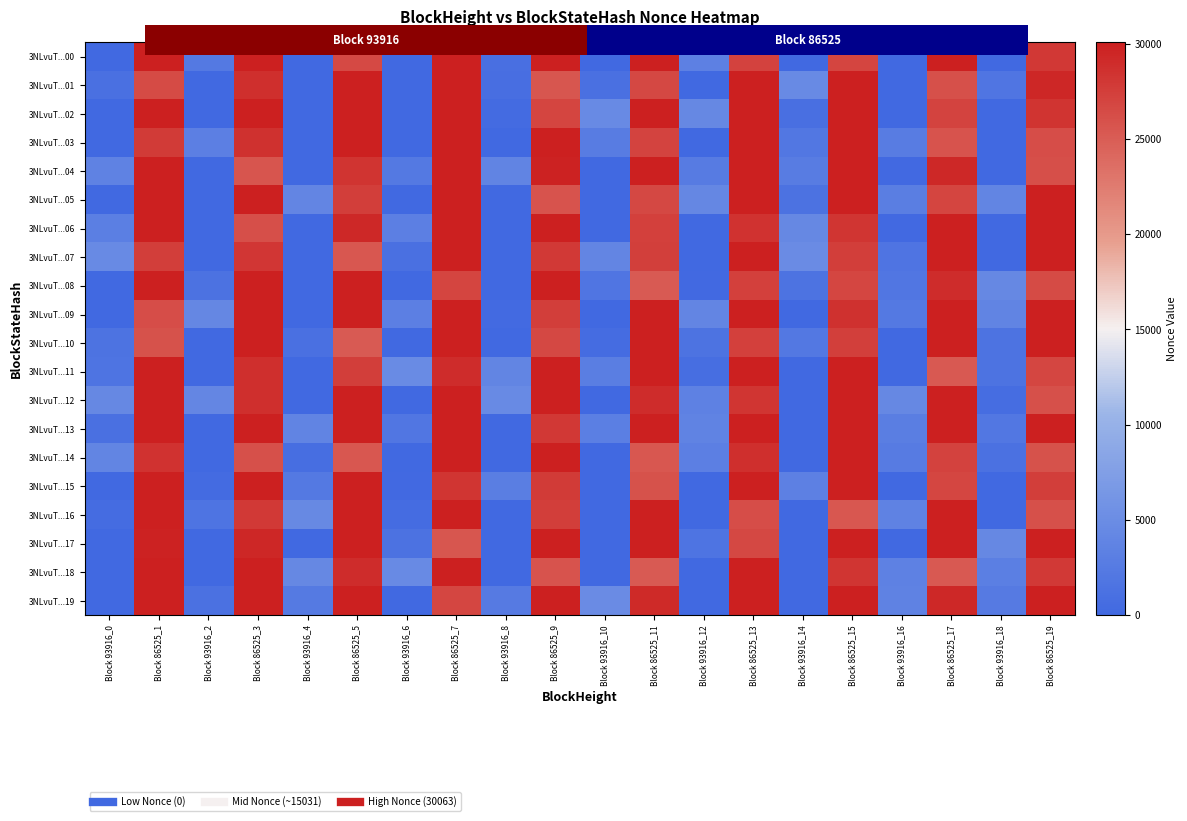

The value of 3NLvuT...18 at Block 86525_7 is 30063.0. True or false?

True